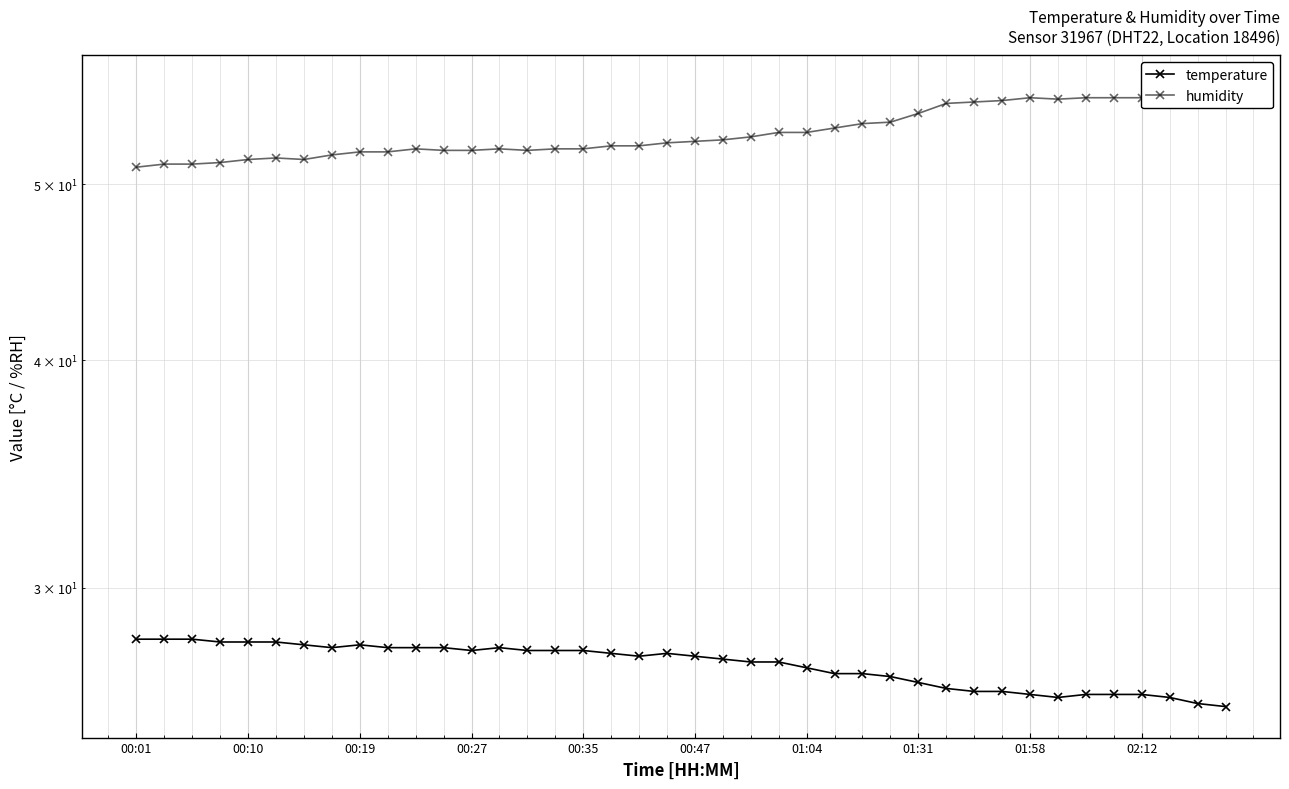

True or false: humidity and temperature intersect in this chart.

False